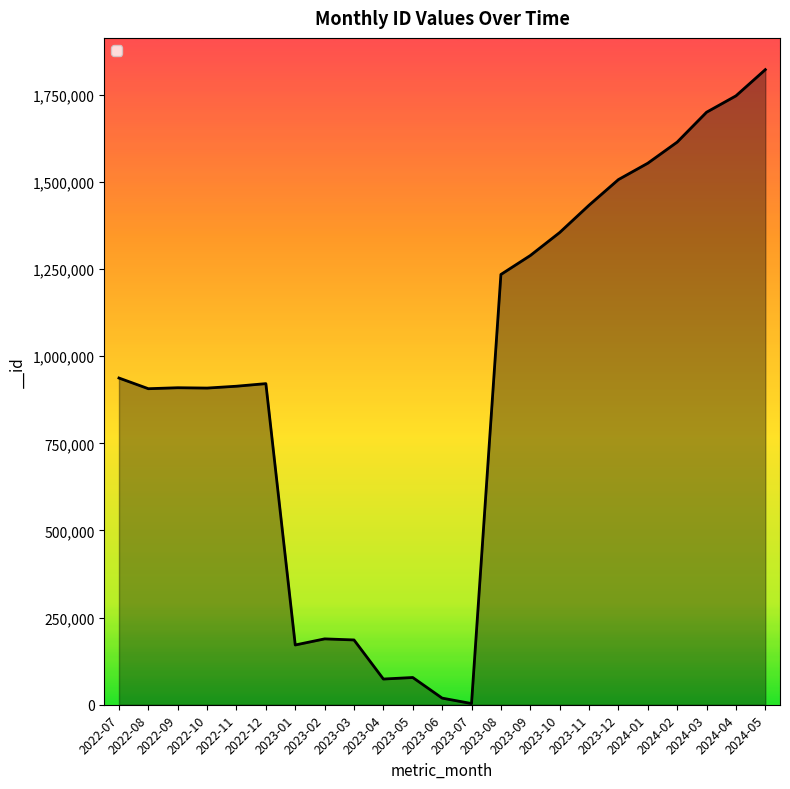

Which label corresponds to the smallest value in the chart?

2023-07